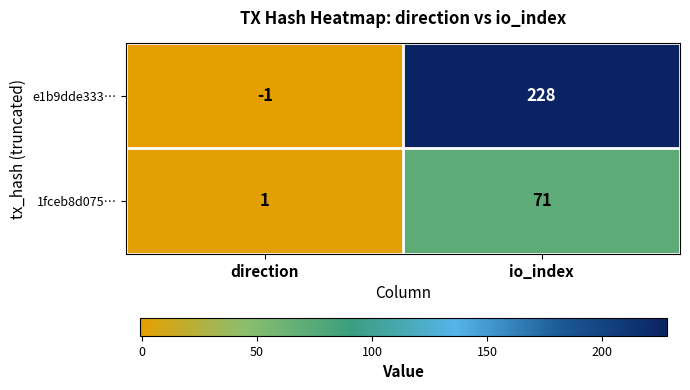

Reading left to right, list all the values displayed in this chart.

e1b9dde333…: -1	228
1fceb8d075…: 1	71